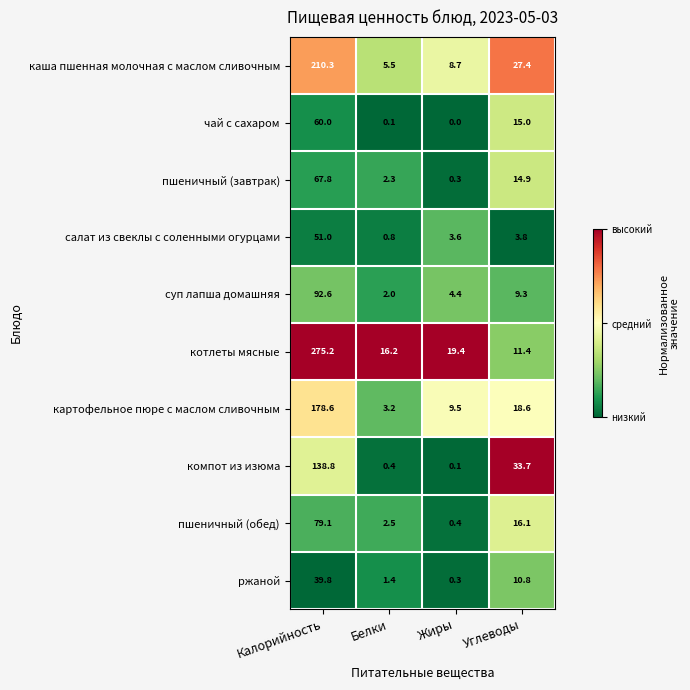

Rank the series at Углеводы from lowest to highest value.

салат из свеклы с соленными огурцами, суп лапша домашняя, ржаной, котлеты мясные, пшеничный (завтрак), чай с сахаром, пшеничный (обед), картофельное пюре с маслом сливочным, каша пшенная молочная с маслом сливочным, компот из изюма